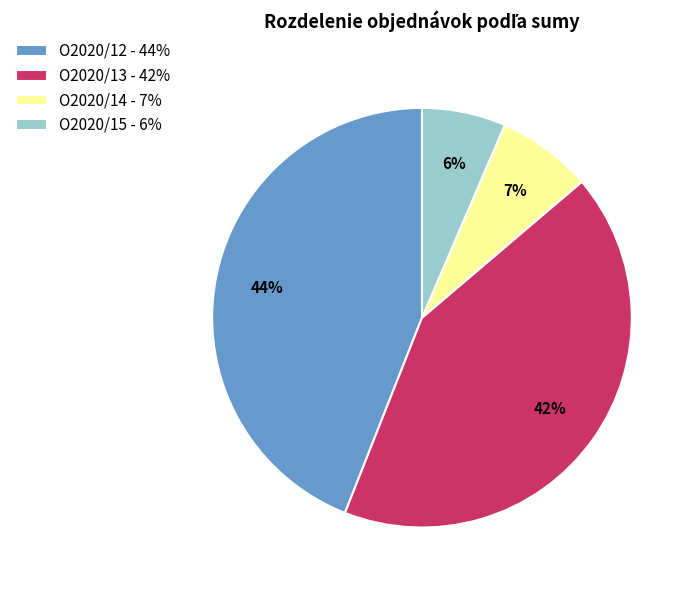

Do O2020/14 and O2020/12 together represent more than half of the pie?

Yes